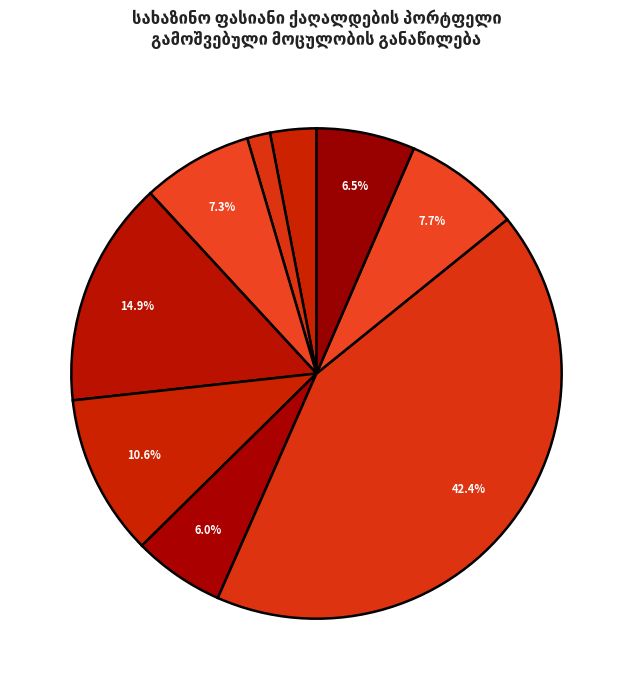

Does 5 წლიანი (<=2023) account for over 50% of the chart?

No